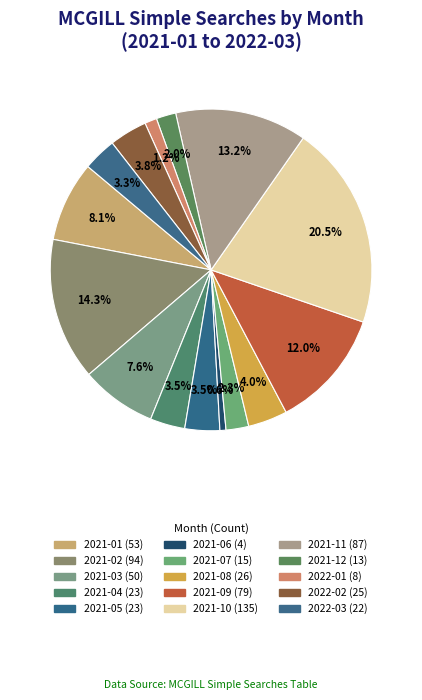

What is the change in value from 2021-02 to 2022-03?

-72